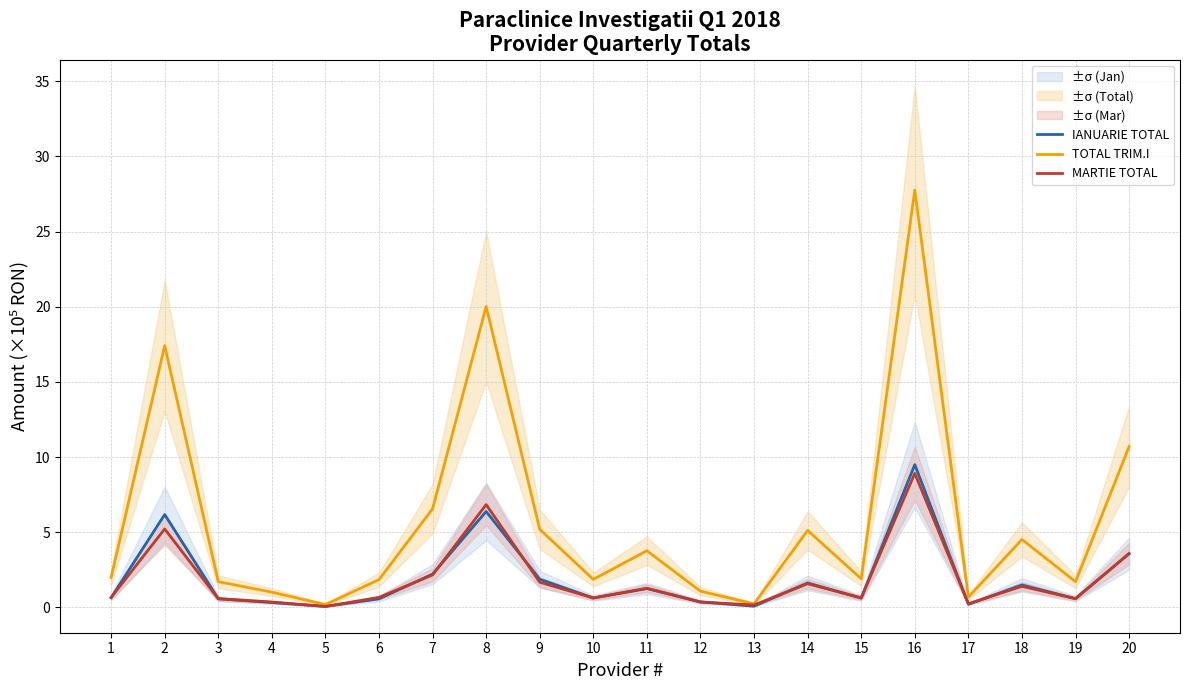

What is the total value across all series at 18?

7.4